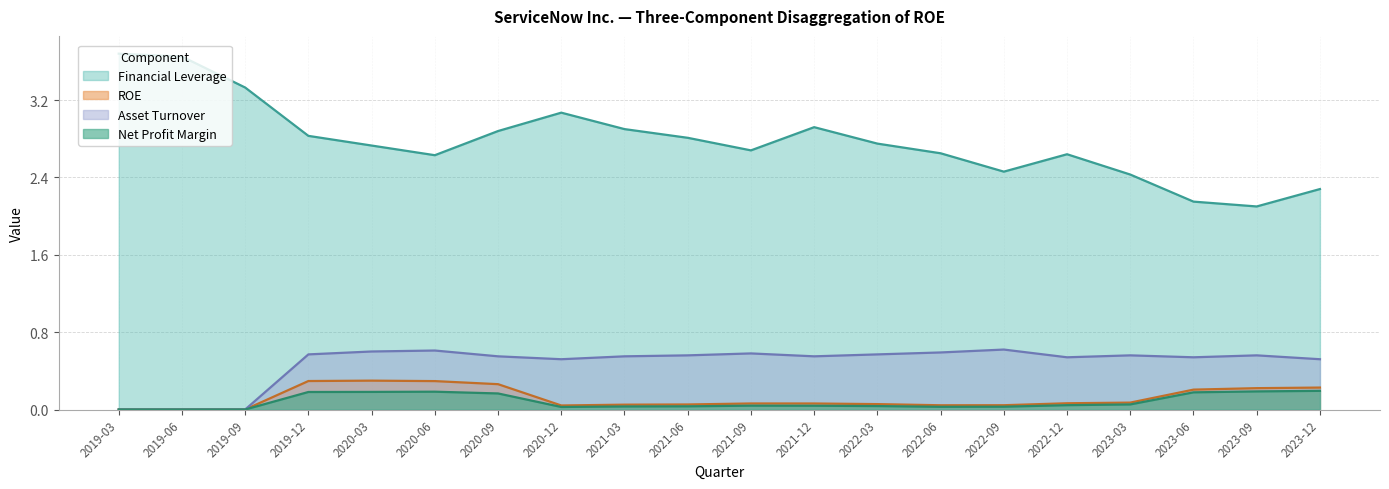

What is the maximum value shown in the chart?

3.7